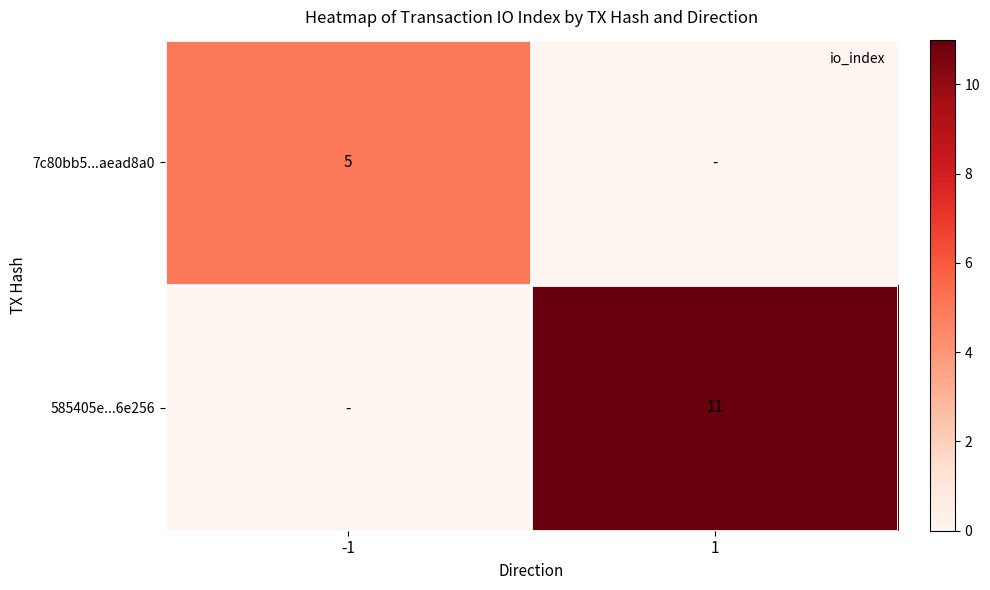

Which series has the largest total across all categories?

585405e...6e256